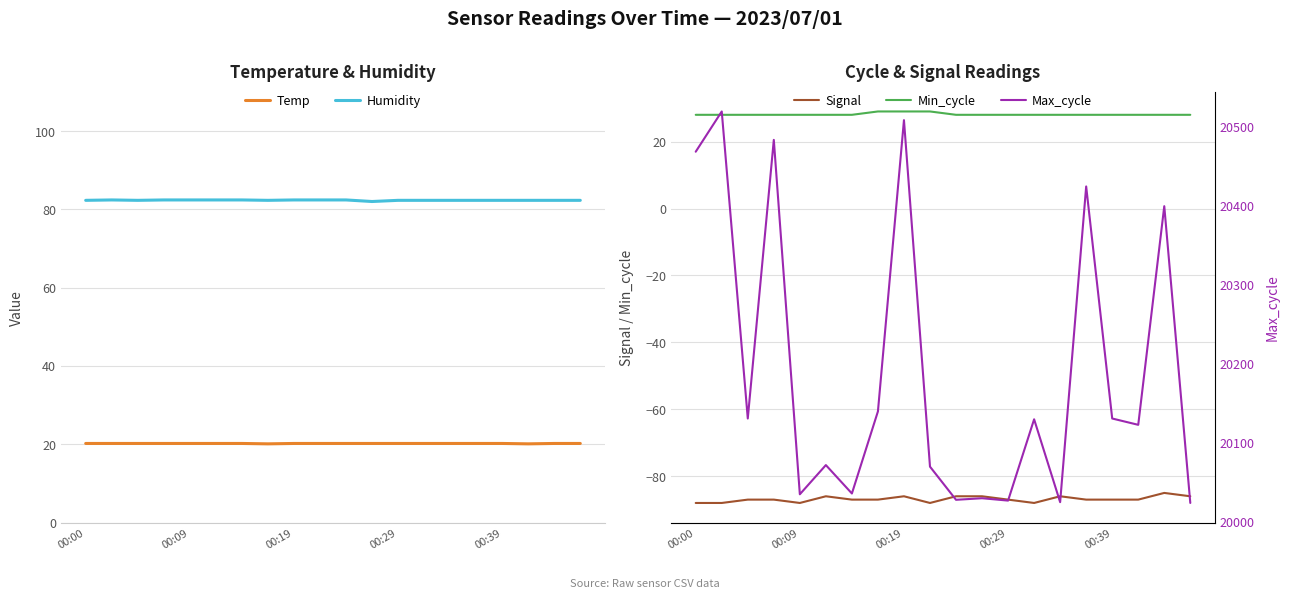

How many interior local valleys does the Temp series have?

2